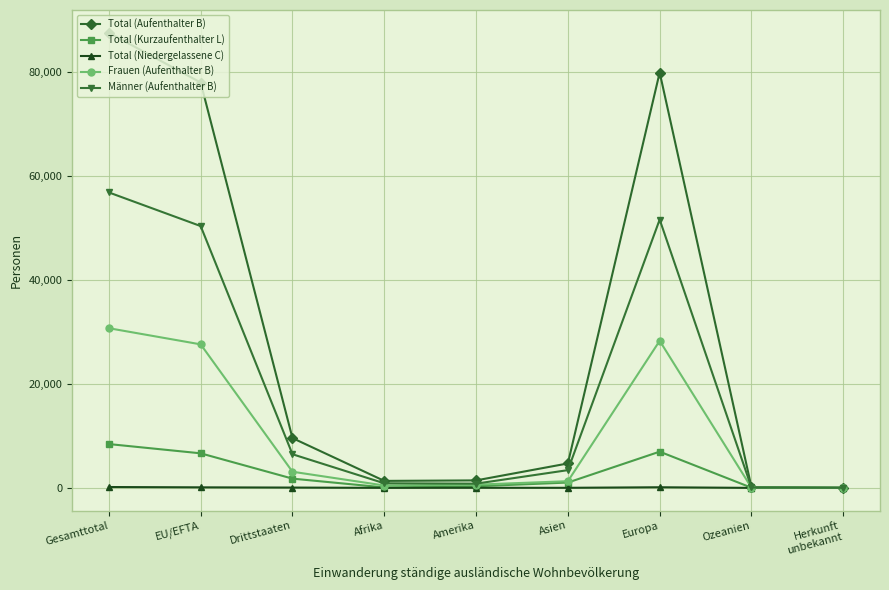

Rank the series at EU/EFTA from lowest to highest value.

Total (Niedergelassene C), Total (Kurzaufenthalter L), Frauen (Aufenthalter B), Männer (Aufenthalter B), Total (Aufenthalter B)